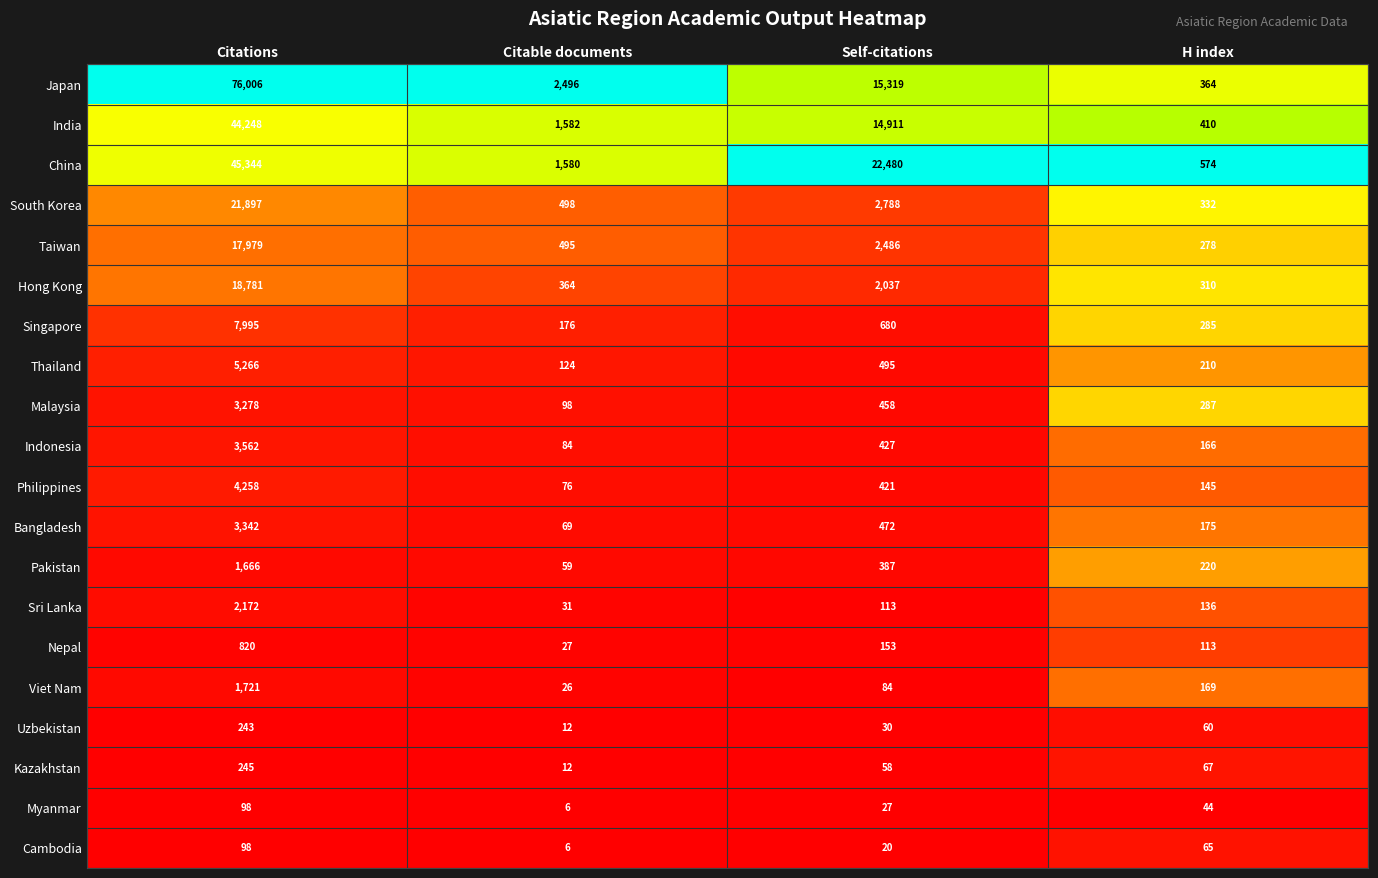

The Singapore series shows 12250 at Citations. True or false?

False